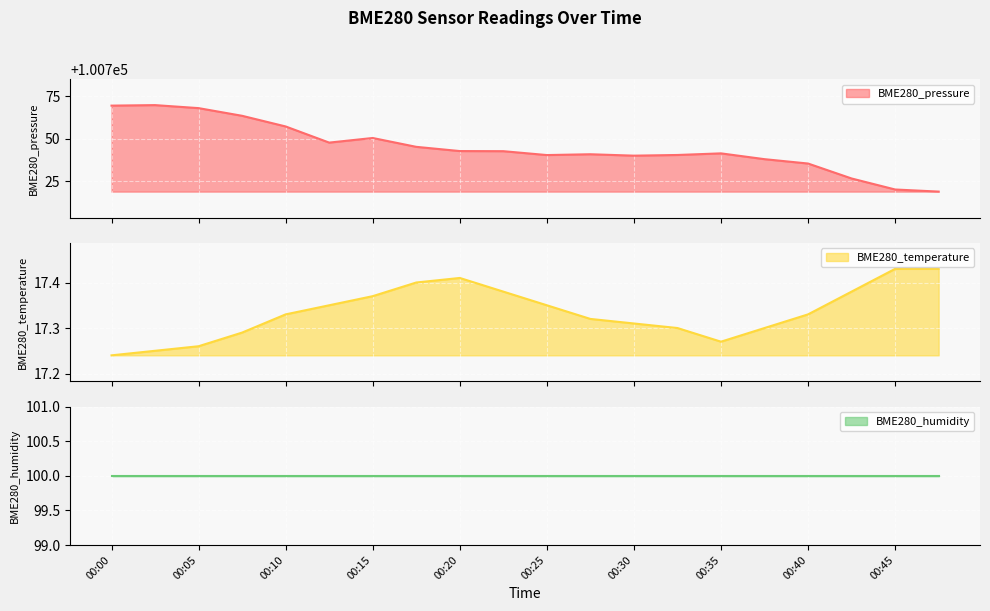

True or false: BME280_pressure and BME280_temperature cross at least once.

False